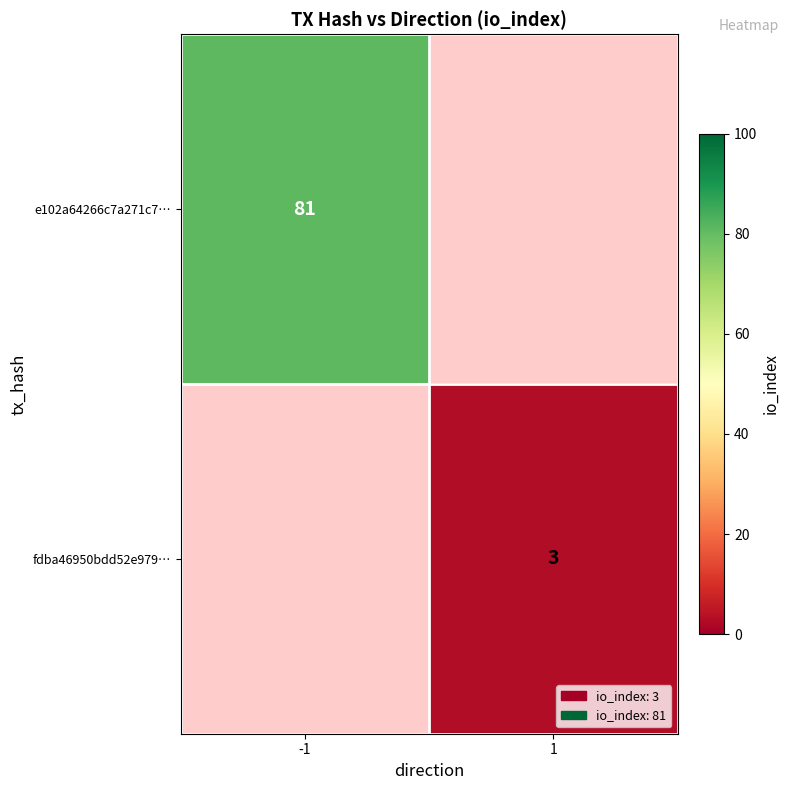

True or false: e102a64266c7a271c7… has a value of 28 at -1.

False